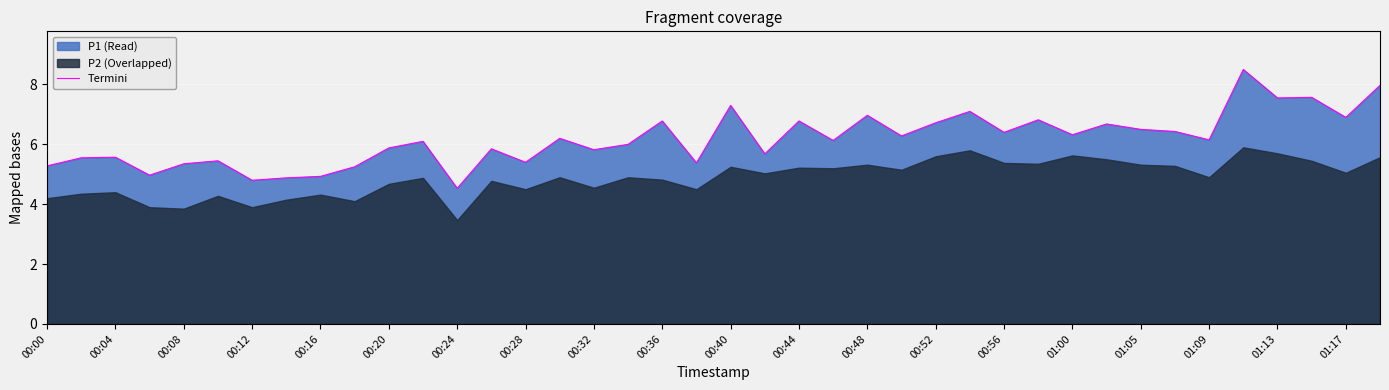

How many points are lower than both their immediate neighbors (excluding endpoints)?

14